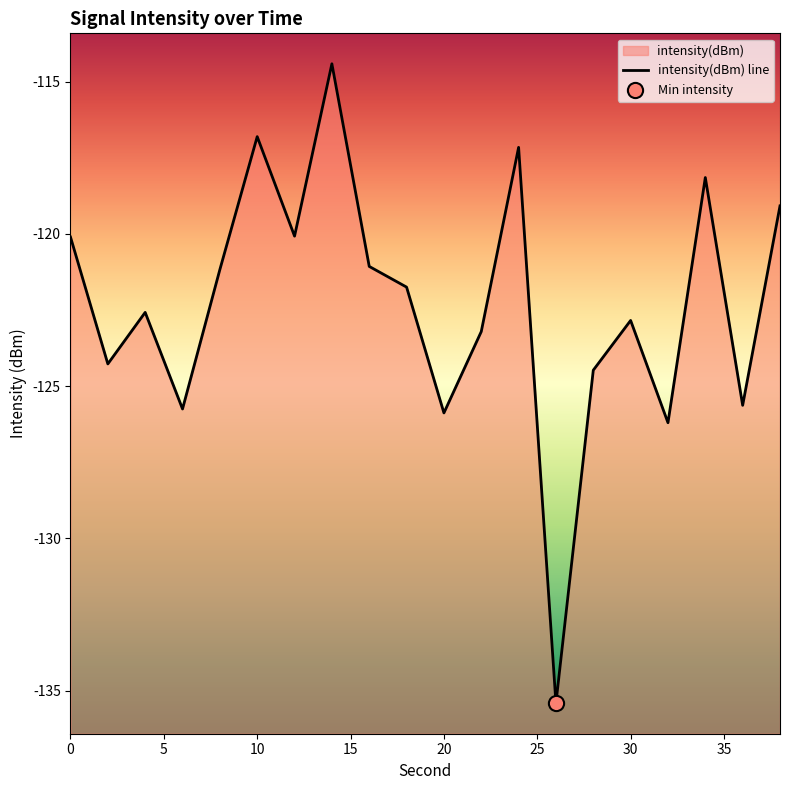

What is the change in value from 14 to 24?

-2.7